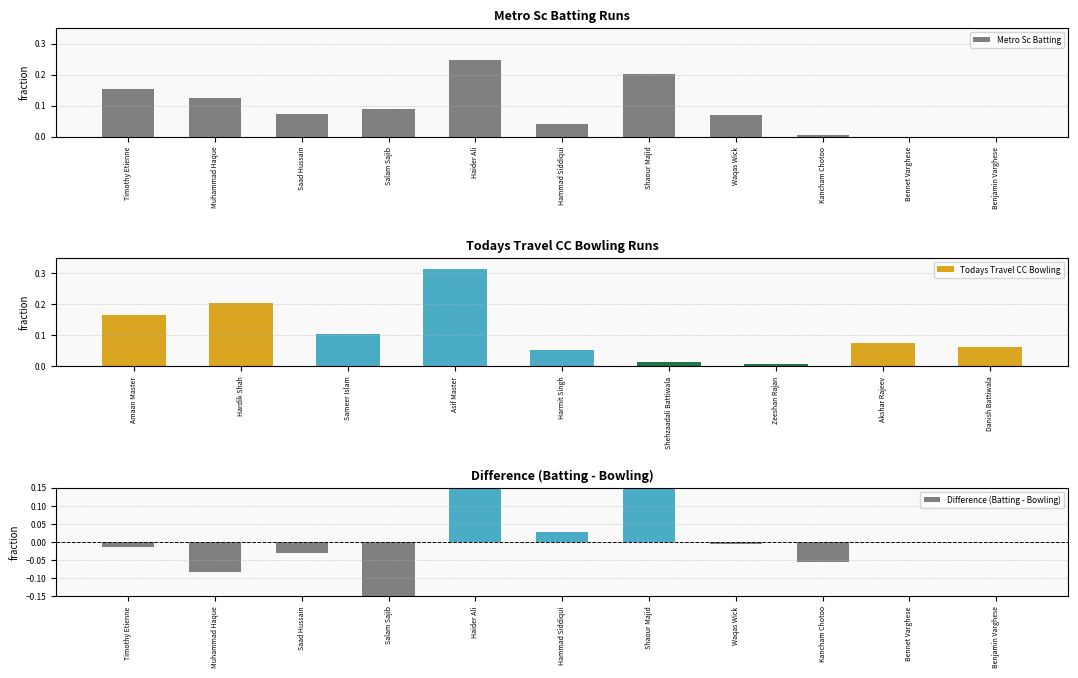

List the labels in order of value, smallest first.

Bennet Varghese, Benjamin Varghese, Kancham Chotoo, Hammad Siddiqui, Waqas Wick, Saad Hussain, Salam Sajib, Muhammad Haque, Timothy Etienne, Shaour Majid, Haider Ali